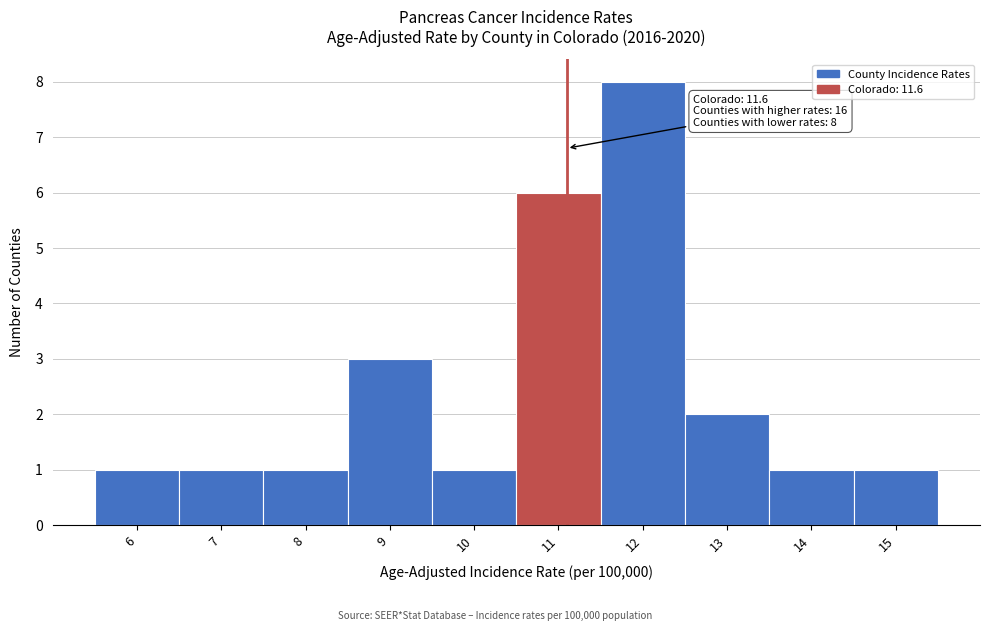

Reading left to right, what are all the values shown in this chart?

1	1	1	3	1	6	8	2	1	1